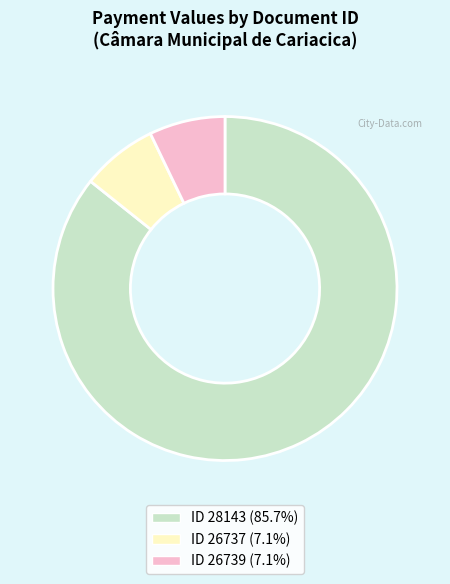

Is there any slice that represents more than half of the pie?

Yes